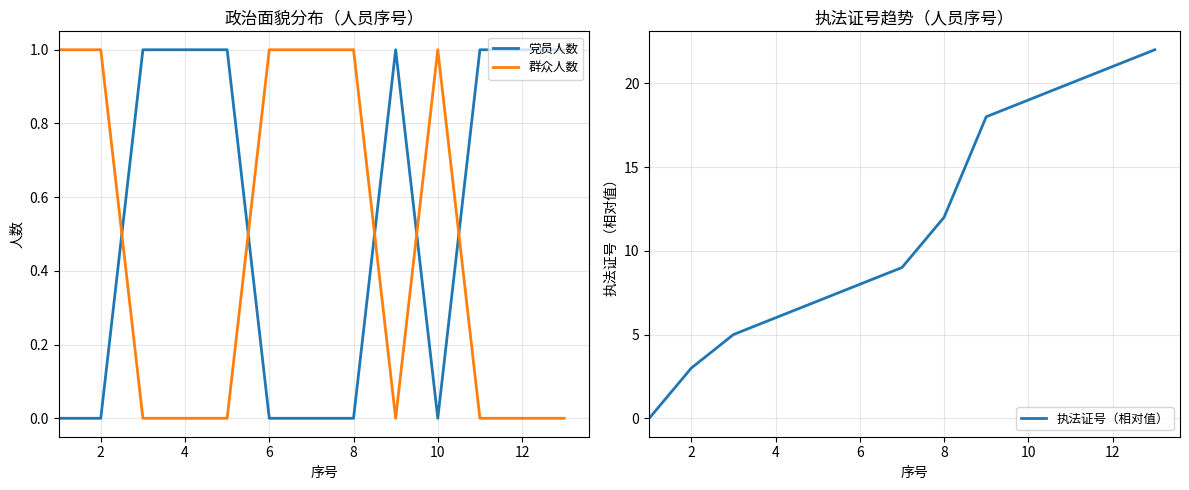

True or false: 党员人数 has a value of 0 at 4.

False